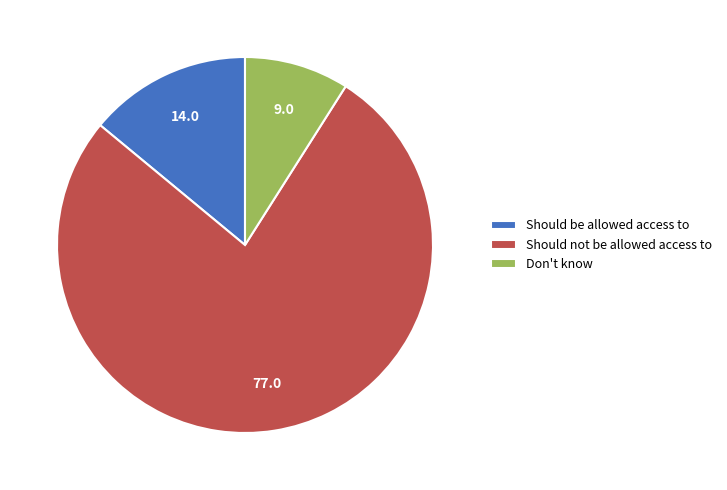

Do Should be allowed access to and Don't know together represent more than half of the pie?

No